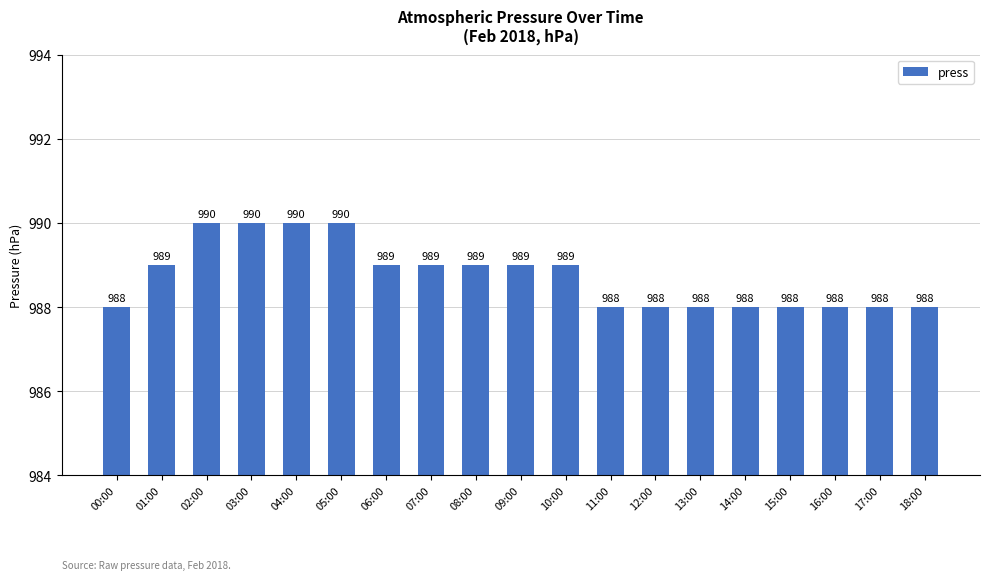

How many distinct data groups are displayed?

1